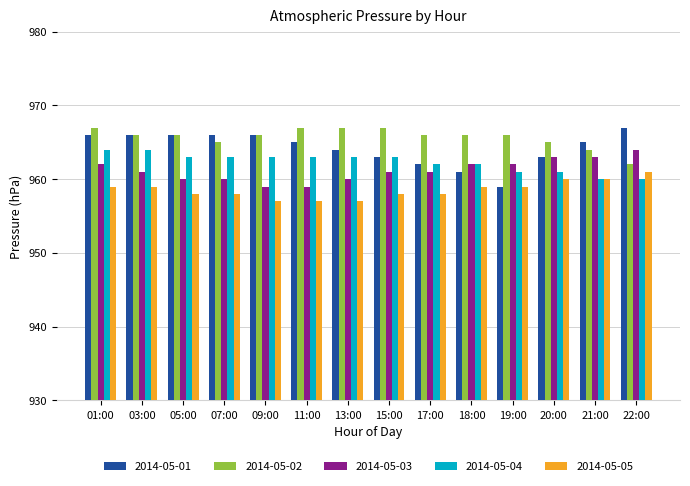

What is the total value across all series at 20:00?

4812